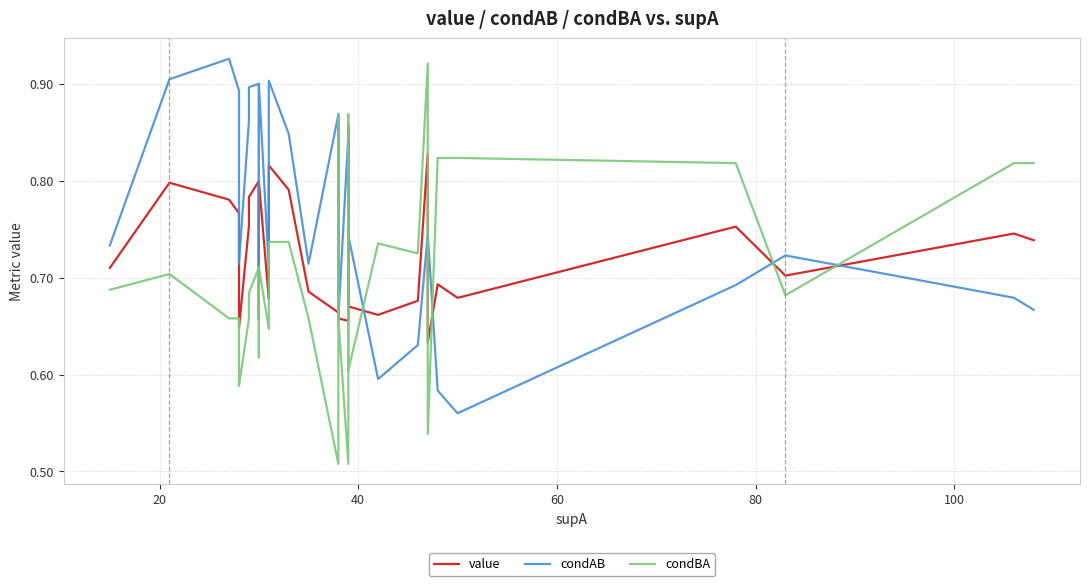

Reading right to left, what are all the values shown in this chart?

value: 0.7	0.7	0.7	0.7	0.8	0.7	0.7	0.6	0.8	0.7	0.7	0.7	0.9	0.7	0.7	0.7	0.9	0.7	0.7	0.7	0.8	0.8	0.8	0.7	0.8	0.7	0.8	0.8	0.8	0.8	0.8	0.6	0.8	0.8	0.8	0.8	0.8	0.8	0.8	0.7
condAB: 0.7	0.7	0.7	0.7	0.7	0.6	0.6	0.7	0.7	0.6	0.6	0.7	0.8	0.8	0.7	0.7	0.9	0.8	0.9	0.7	0.8	0.9	0.9	0.7	0.9	0.7	0.9	0.9	0.9	0.9	0.9	0.7	0.9	0.9	0.9	0.9	0.9	0.9	0.9	0.7
condBA: 0.8	0.8	0.7	0.7	0.8	0.8	0.8	0.5	0.9	0.7	0.7	0.6	0.9	0.5	0.7	0.7	0.9	0.6	0.5	0.7	0.7	0.7	0.7	0.6	0.7	0.6	0.7	0.7	0.7	0.7	0.7	0.6	0.7	0.7	0.7	0.7	0.7	0.7	0.7	0.7